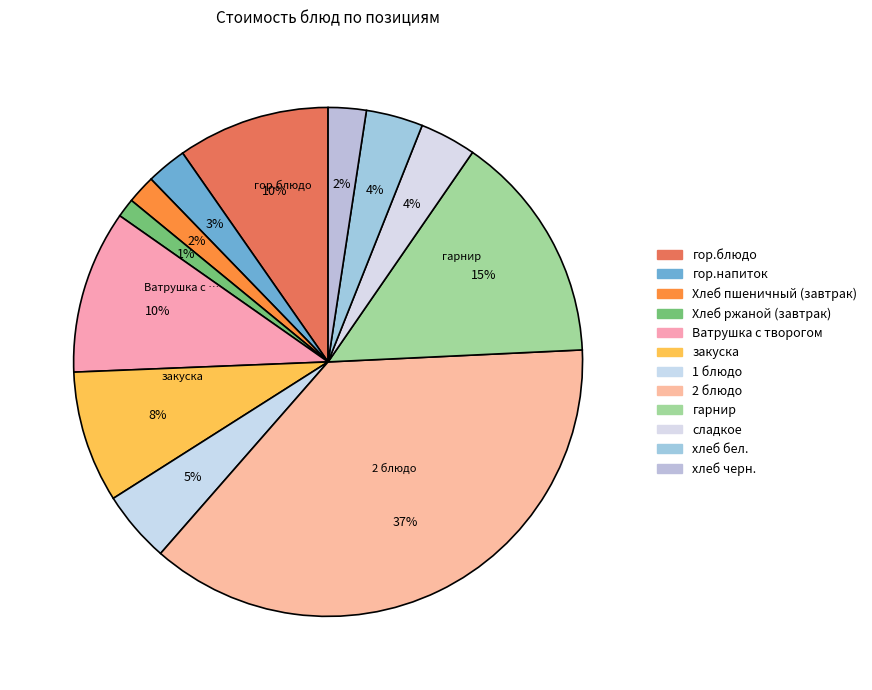

How many slices are in this pie chart?

12